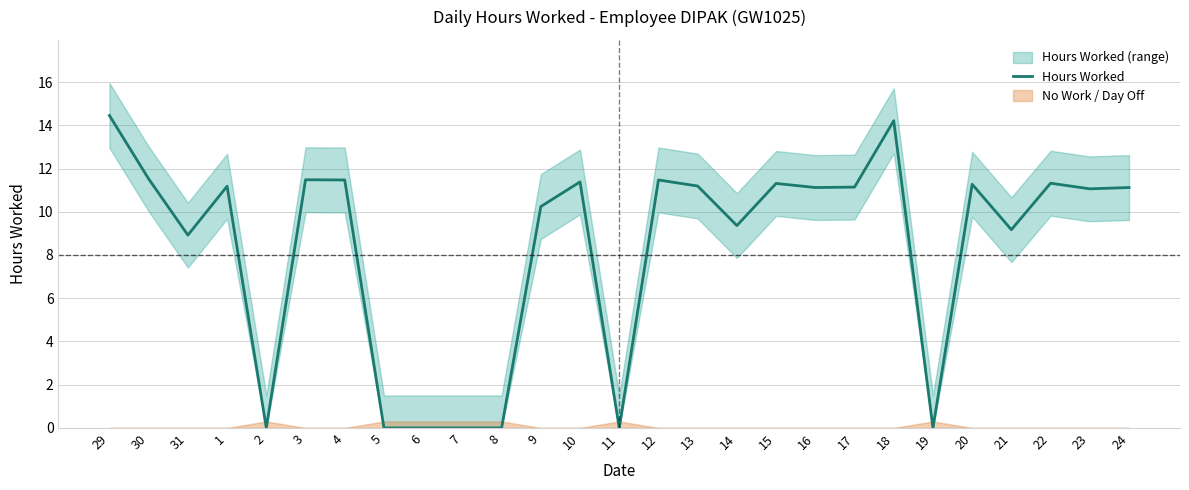

Reading right to left, what are all the values shown in this chart?

24=11.1	23=11.1	22=11.3	21=9.2	20=11.3	19=0.0	18=14.2	17=11.1	16=11.1	15=11.3	14=9.4	13=11.2	12=11.5	11=0.0	10=11.4	9=10.2	8=0.0	7=0.0	6=0.0	5=0.0	4=11.5	3=11.5	2=0.0	1=11.2	31=8.9	30=11.5	29=14.4